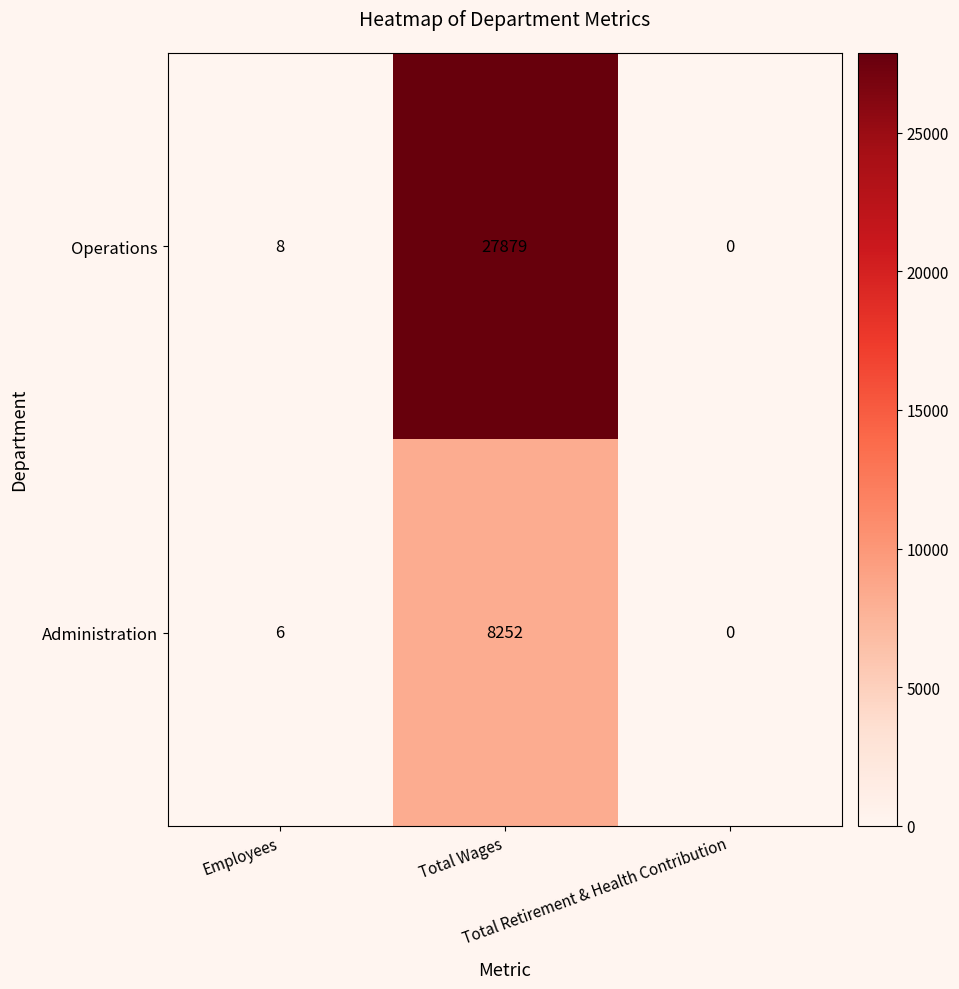

Which label corresponds to the largest value in the chart?

Total Wages